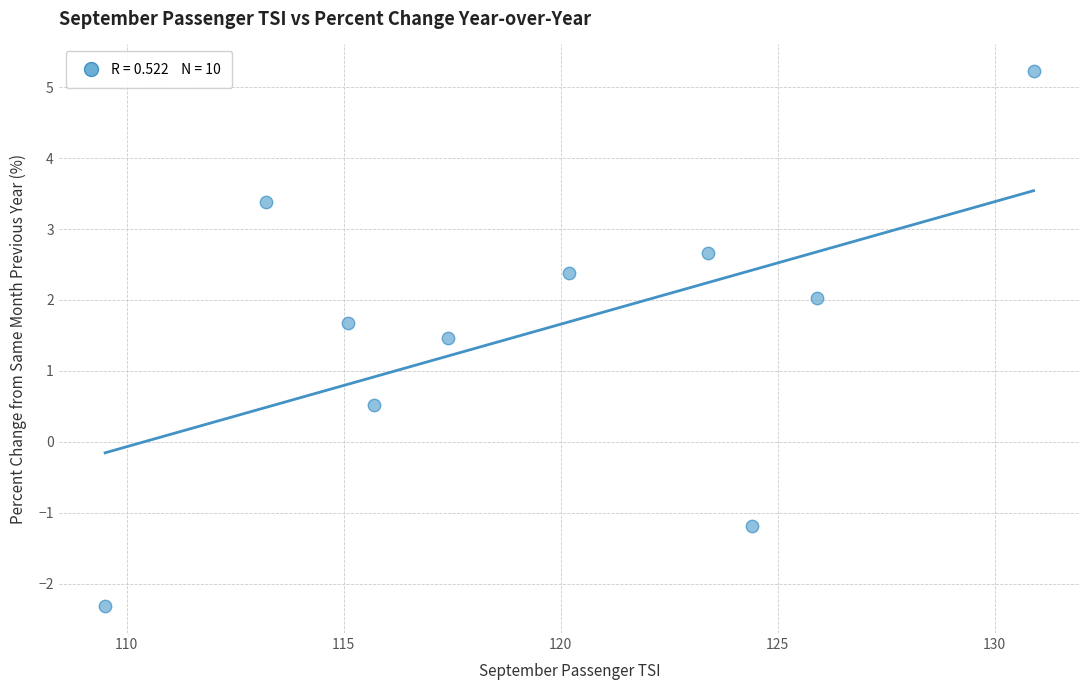

What is the range of Y values (max minus min)?

7.5